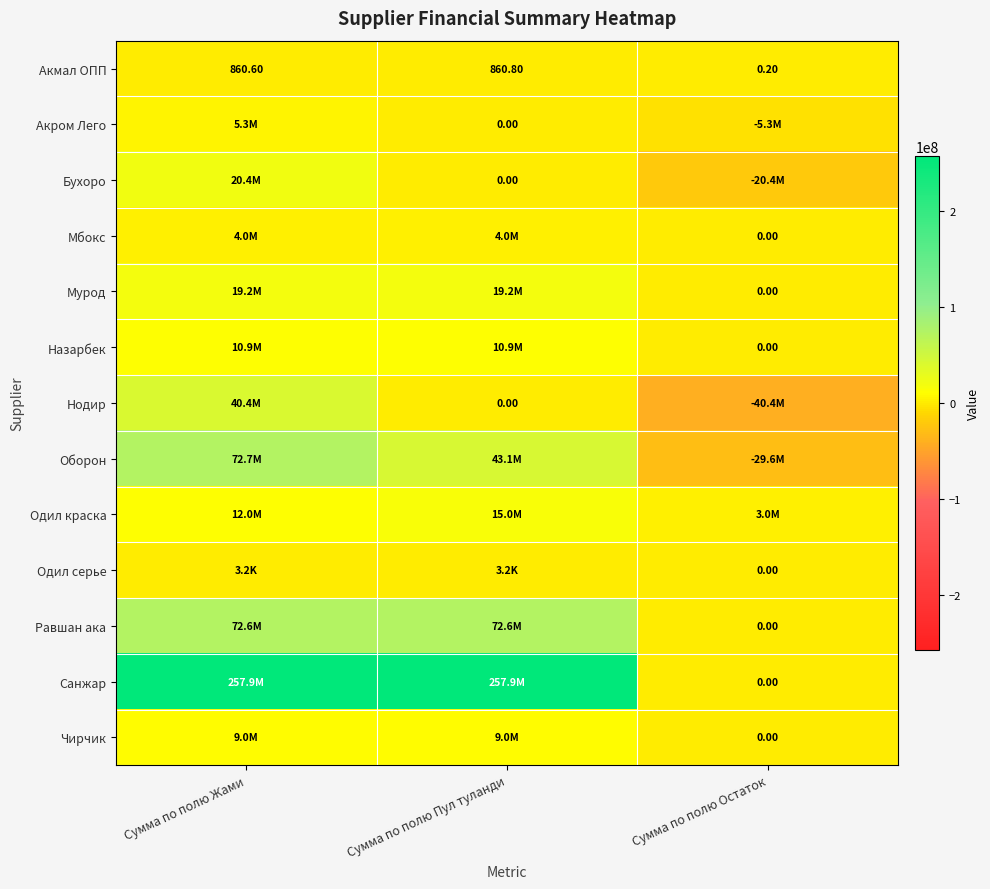

What is the difference between the maximum and minimum values in the Равшан ака series?

72600000.0